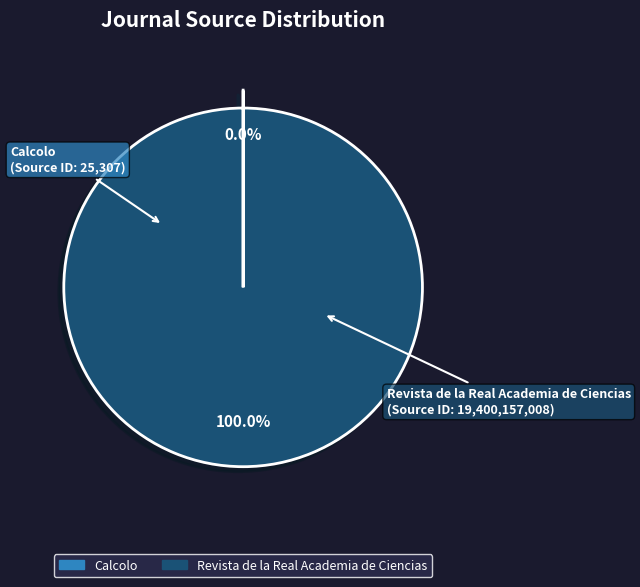

What is the largest slice in the pie chart?

Revista de la Real Academia de Ciencias